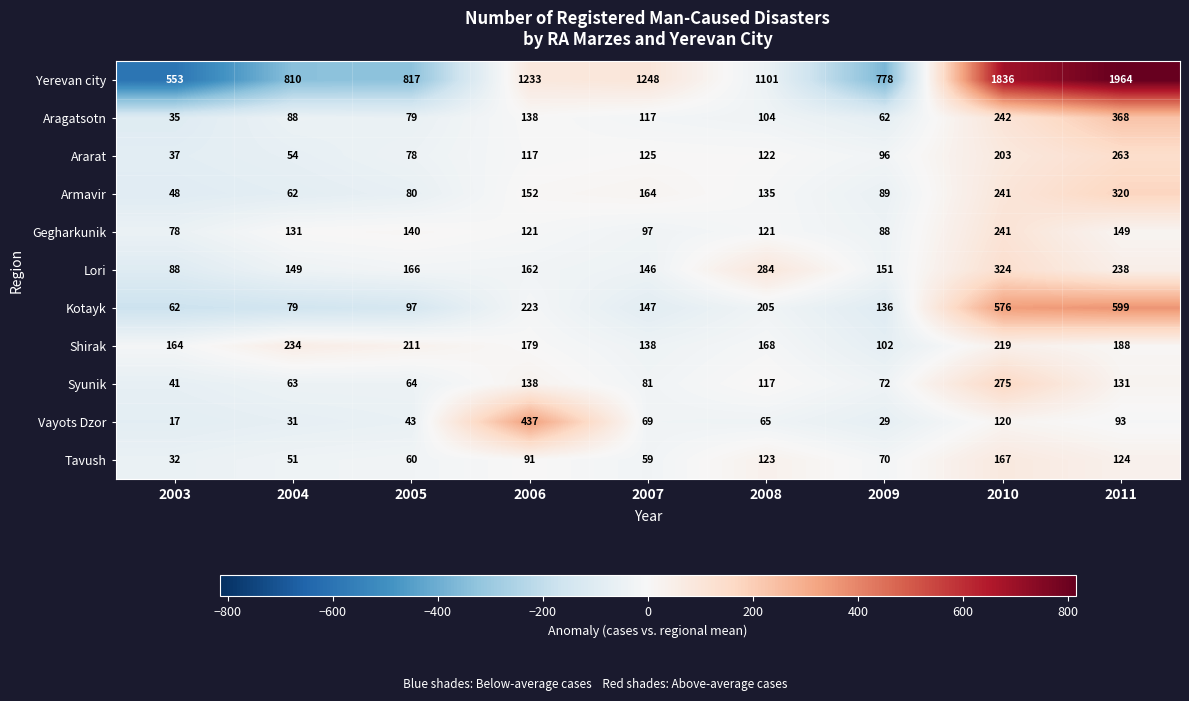

What is the spread (max minus min) of values at 2003?

536